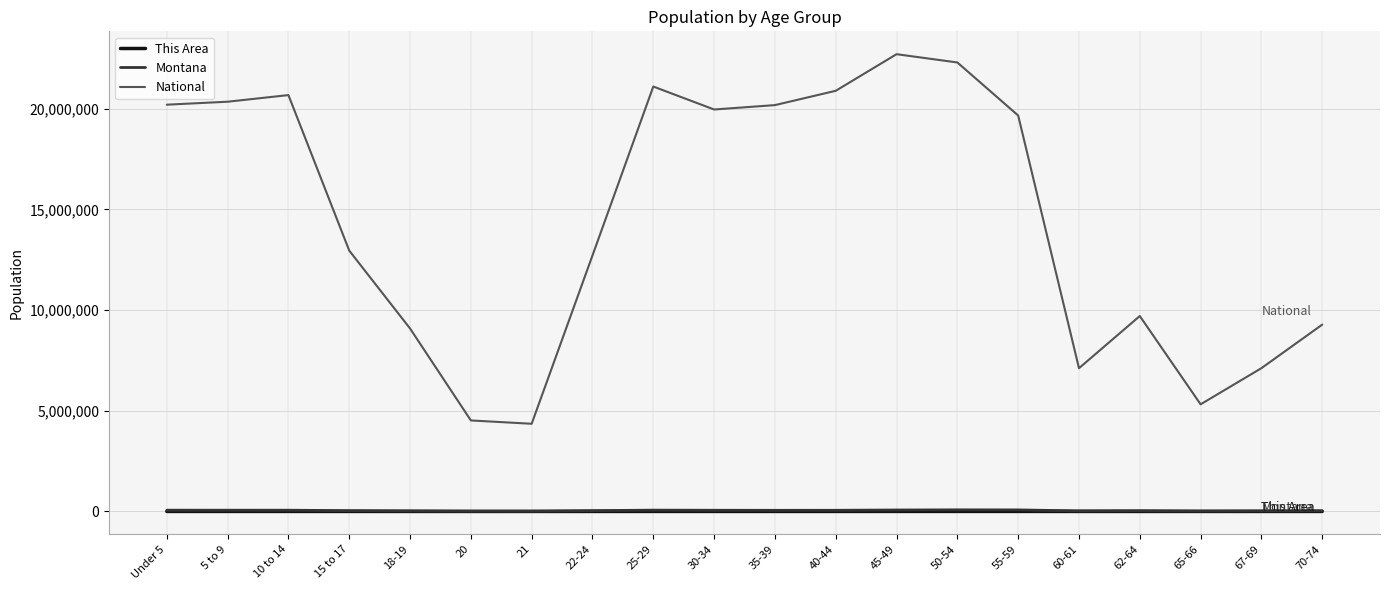

What is the maximum value for Montana?

78811